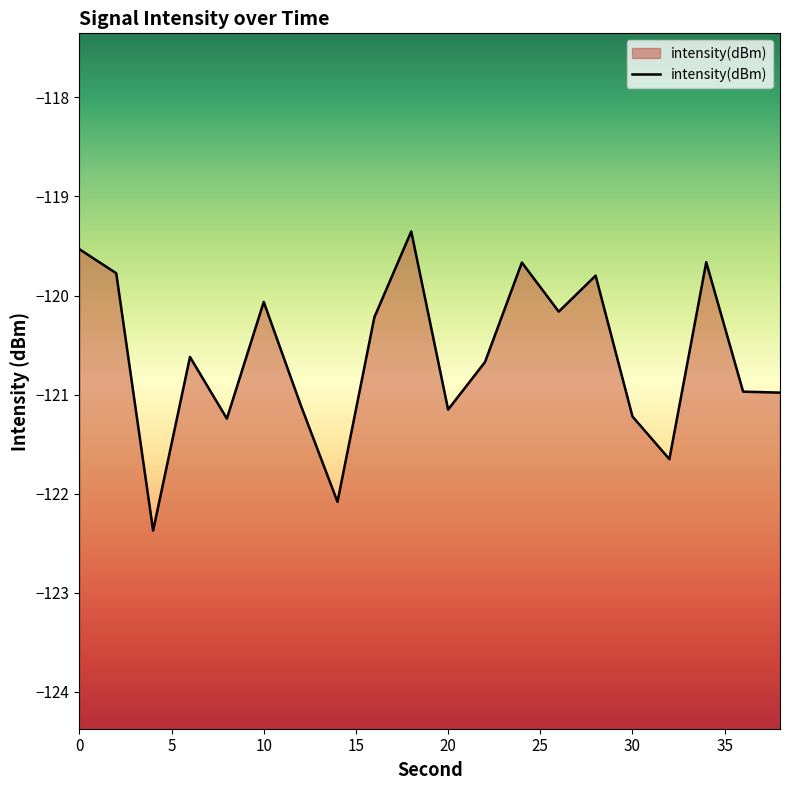

What is the maximum value shown in the chart?

-119.4